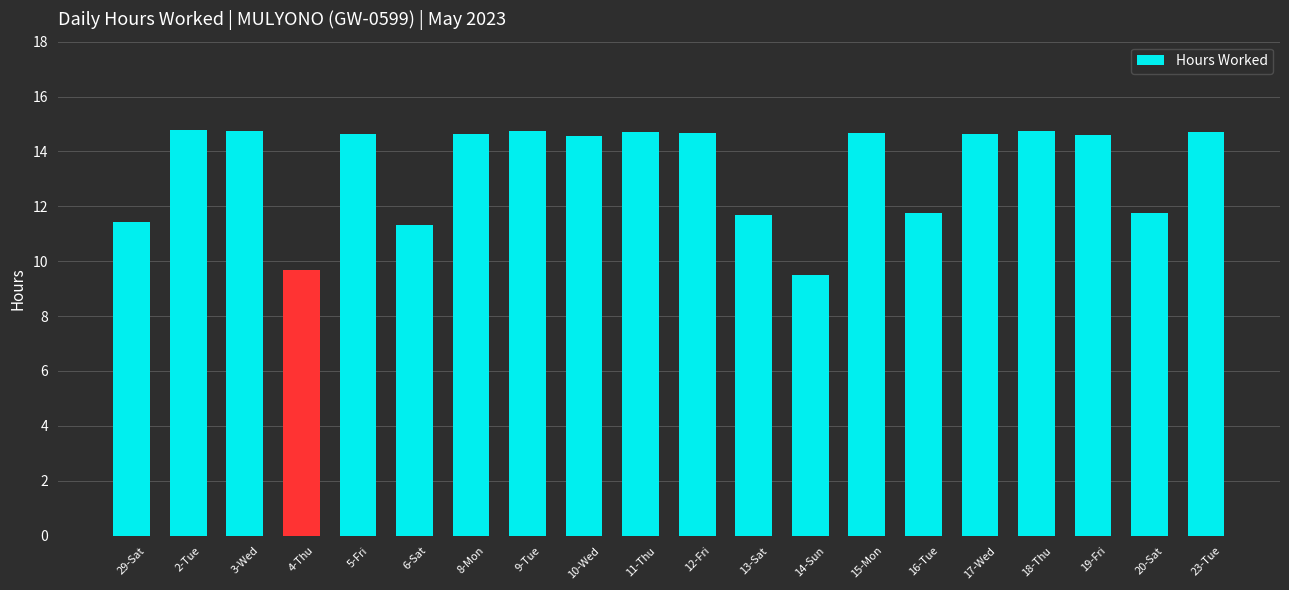

The value at 13-Sat is 20.9. True or false?

False